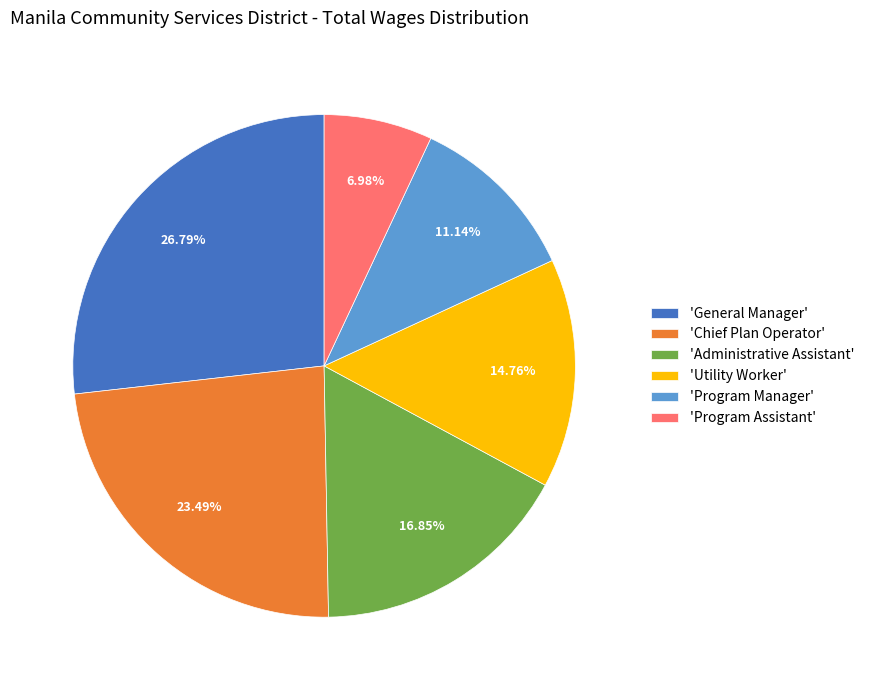

Between 'Program Manager' and 'General Manager', which is larger?

'General Manager'